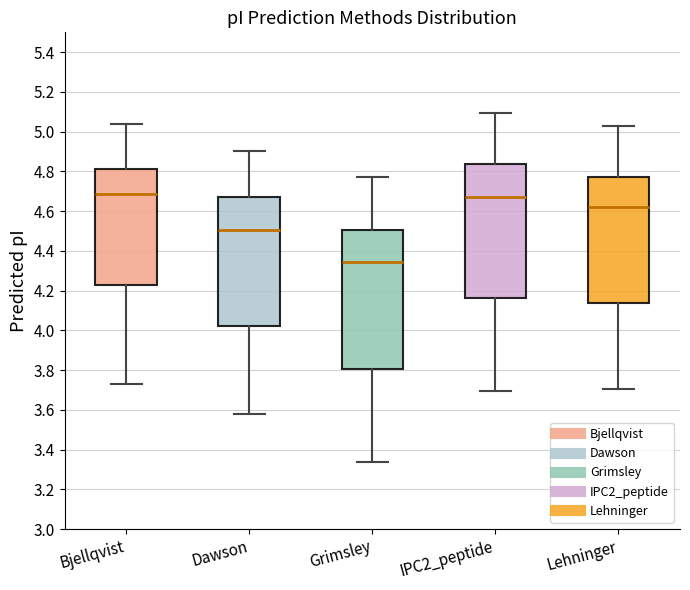

Reading left to right, transcribe this box plot: for each box, give where its median line is, the range the box spans, and where its two whiskers end, as read against the y-axis. The values are not printed on the chart, so give them approximately, as read against the axis.

Bjellqvist: median 4.68, box 4.22 to 4.82, whiskers 3.74 to 5.04
Dawson: median 4.50, box 4.02 to 4.68, whiskers 3.58 to 4.90
Grimsley: median 4.34, box 3.80 to 4.50, whiskers 3.34 to 4.78
IPC2_peptide: median 4.68, box 4.16 to 4.84, whiskers 3.70 to 5.10
Lehninger: median 4.62, box 4.14 to 4.78, whiskers 3.70 to 5.02